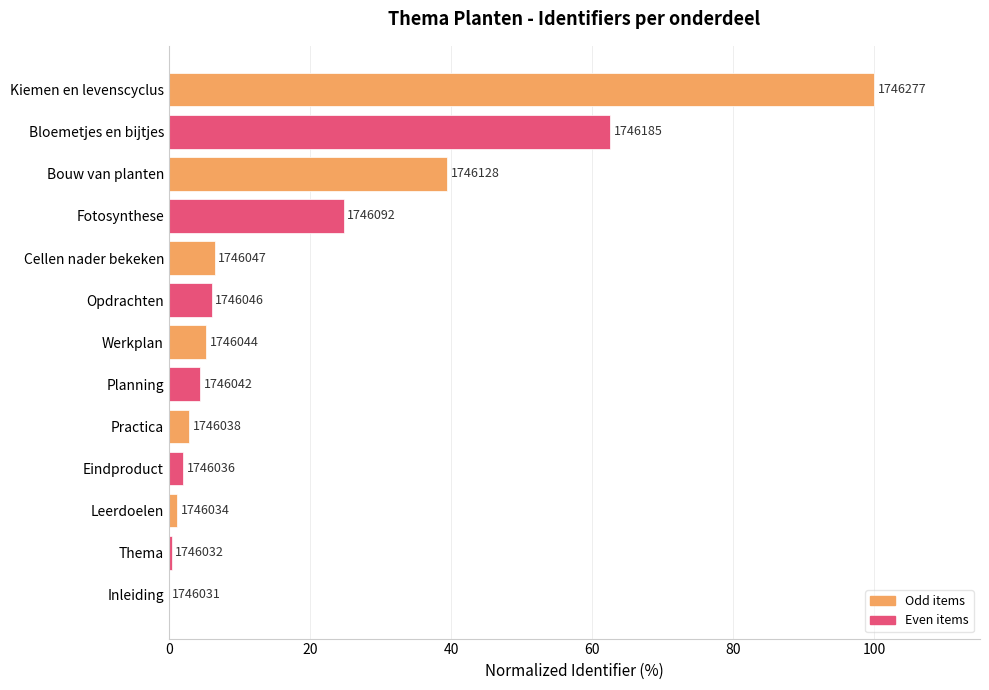

What is the maximum value shown in the chart?

100.0